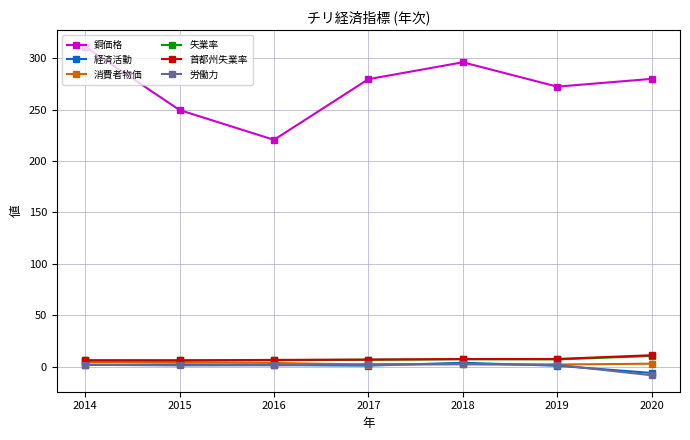

Which series has the largest range (max minus min)?

銅価格